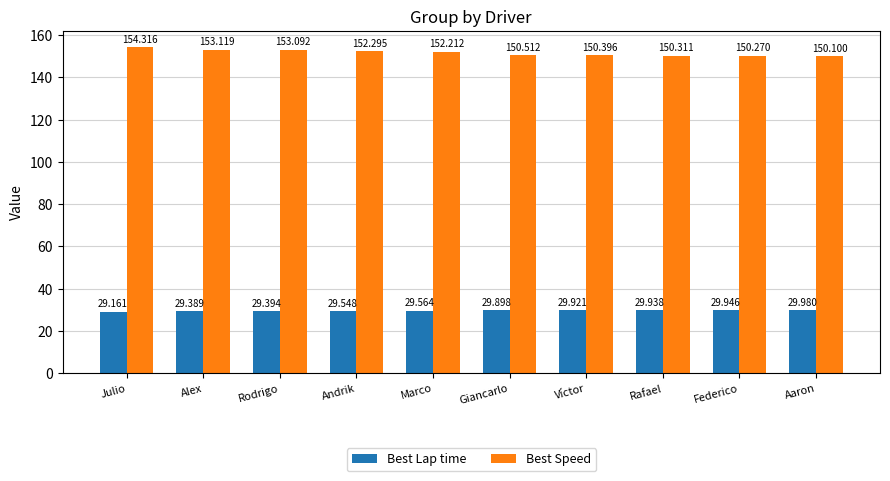

Reading left to right, transcribe all the data shown in this chart.

Best Lap time: Julio=29.2	Alex=29.4	Rodrigo=29.4	Andrik=29.5	Marco=29.6	Giancarlo=29.9	Víctor=29.9	Rafael=29.9	Federico=29.9	Aaron=30.0
Best Speed: Julio=154.3	Alex=153.1	Rodrigo=153.1	Andrik=152.3	Marco=152.2	Giancarlo=150.5	Víctor=150.4	Rafael=150.3	Federico=150.3	Aaron=150.1